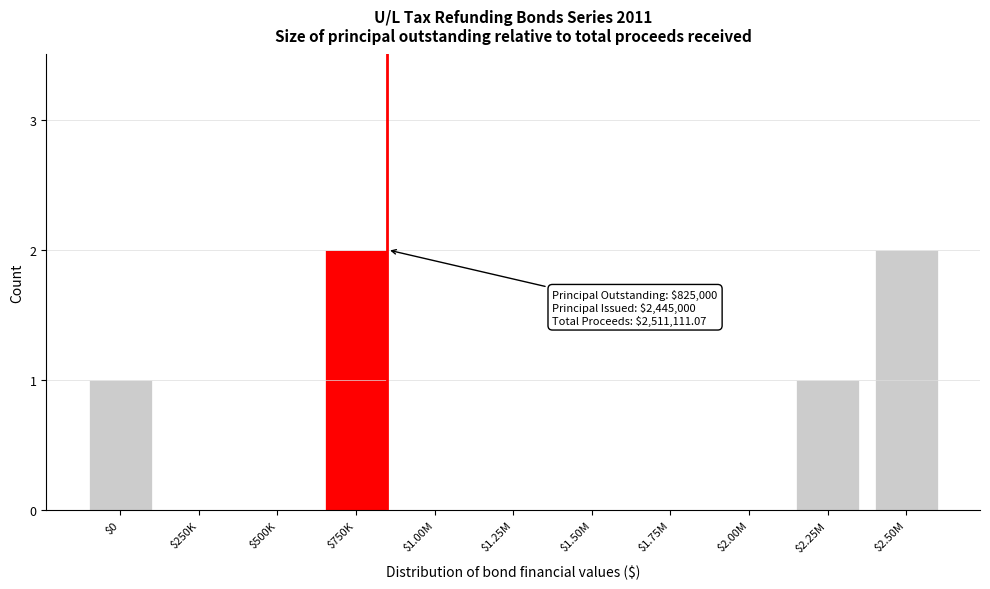

Is it true that the value at $1.50M is 1?

False